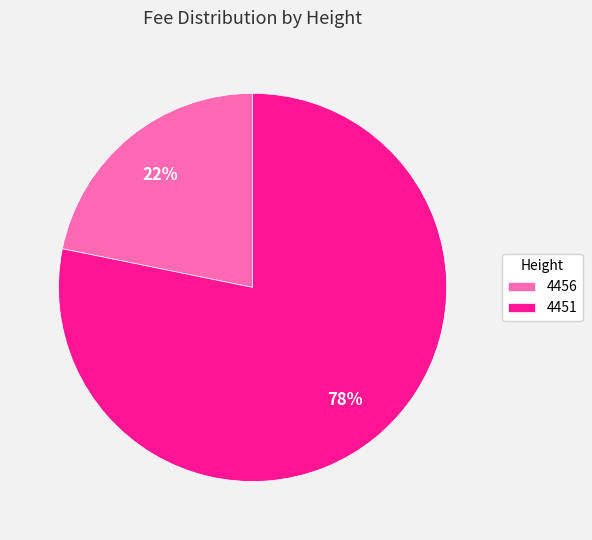

Is the sum of 4451 and 4456 greater than half?

Yes